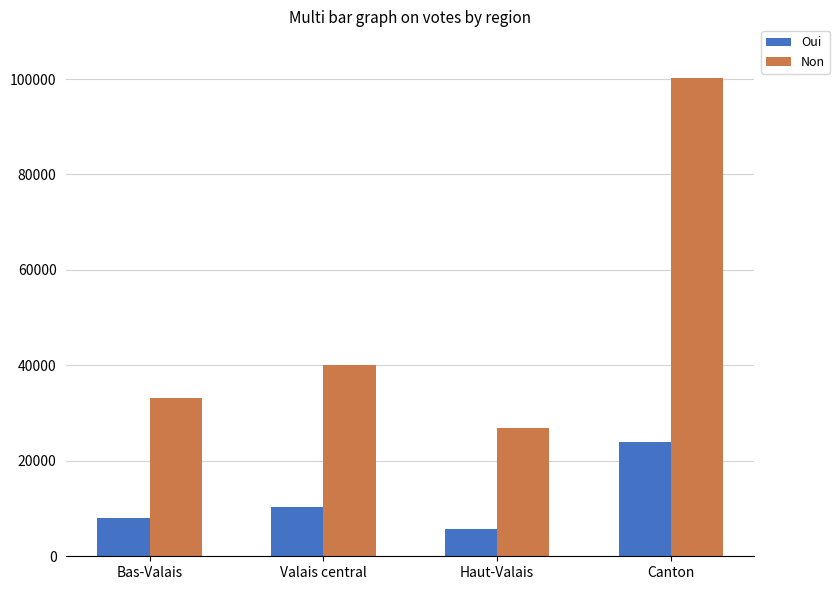

What is the approximate value of Oui at Canton?

24024